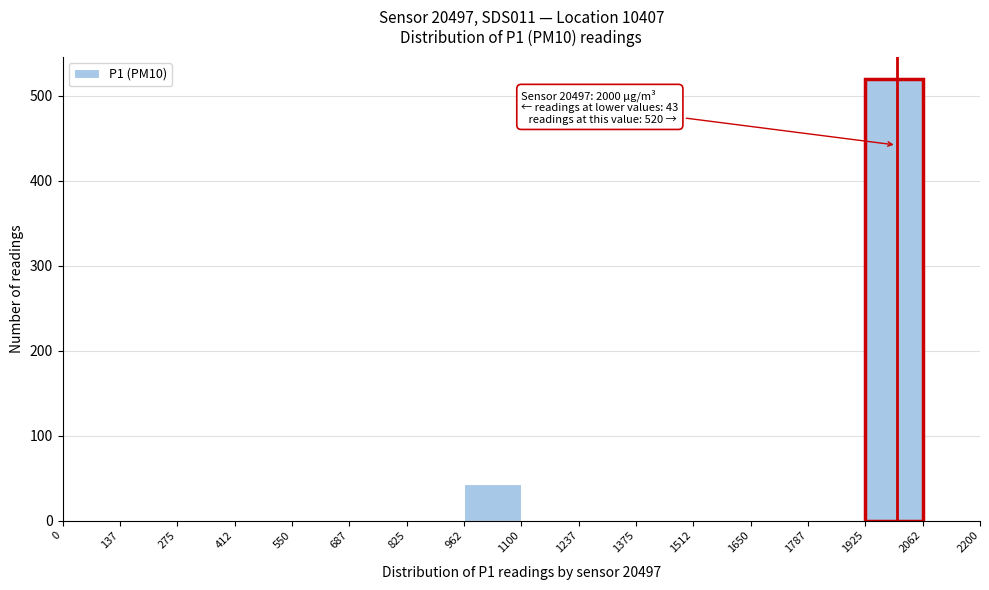

Over which range of the x-axis is the bar tallest?

1925 to 2062